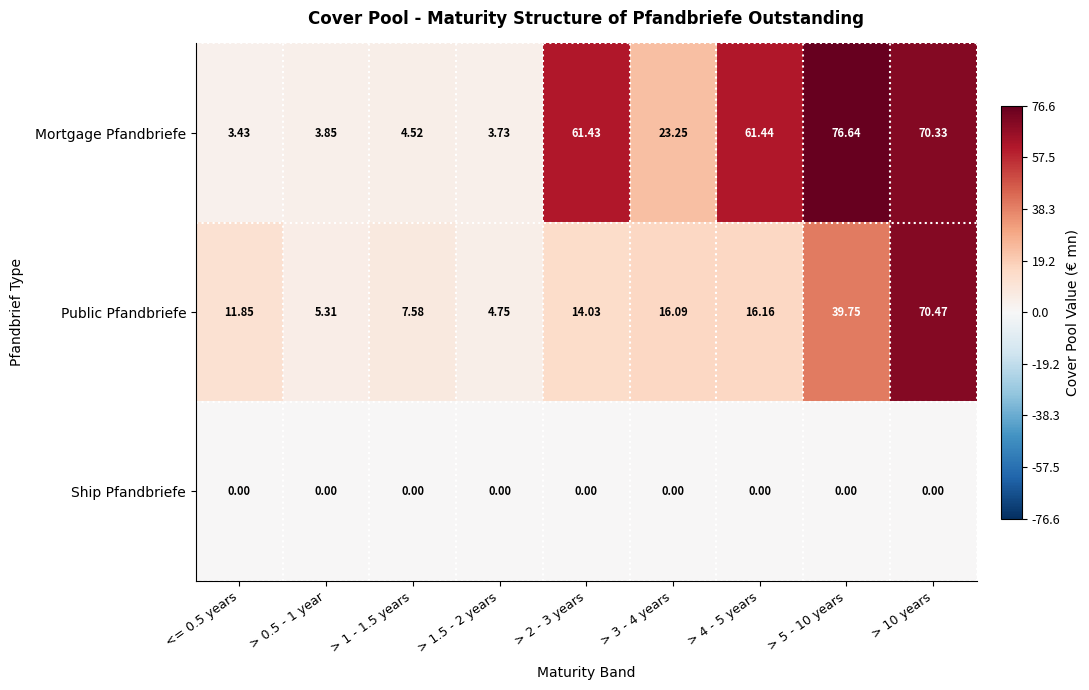

Which series has the widest spread of values?

Mortgage Pfandbriefe